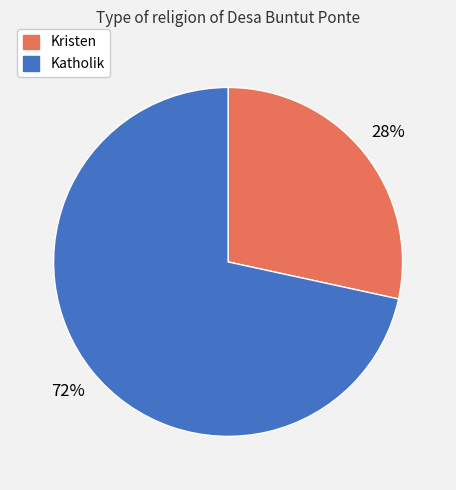

Which slice is the largest?

Katholik